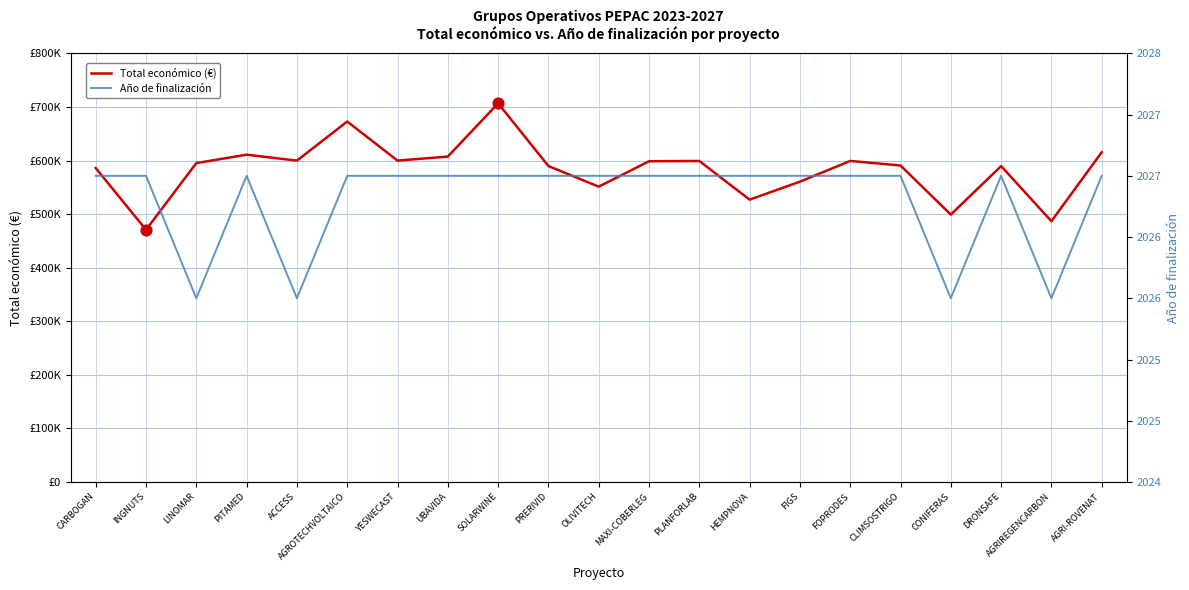

Which series has the widest spread of Y values?

Total económico (€)